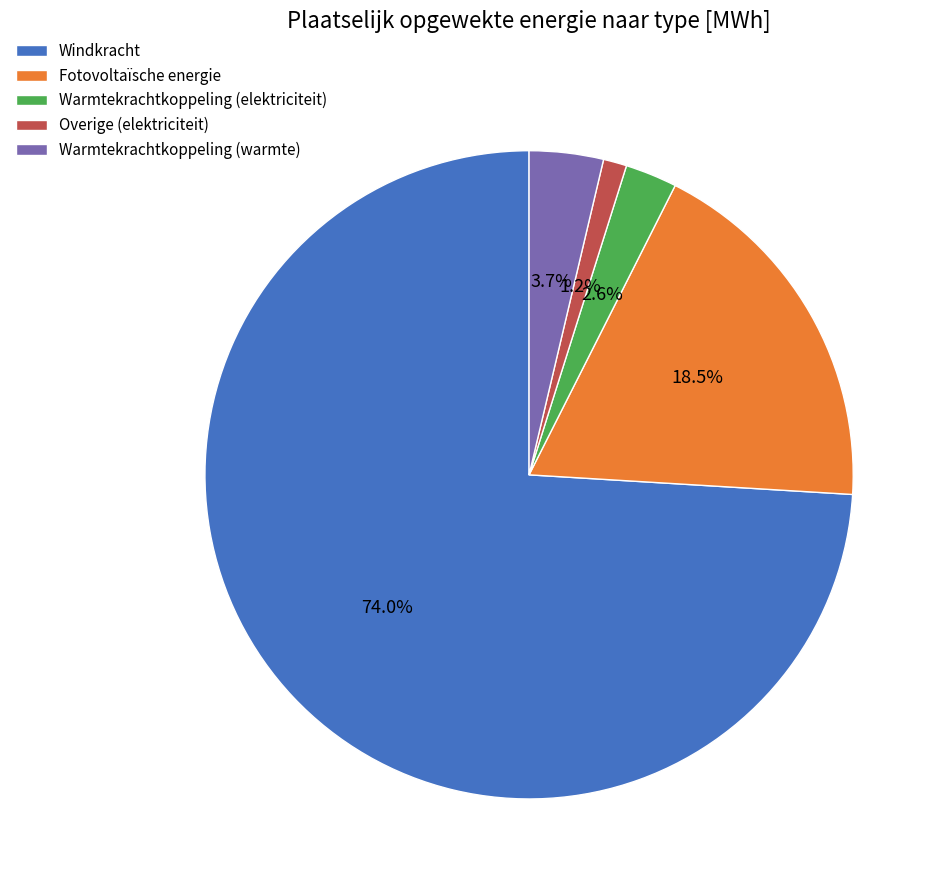

Count the number of slices in the pie.

5